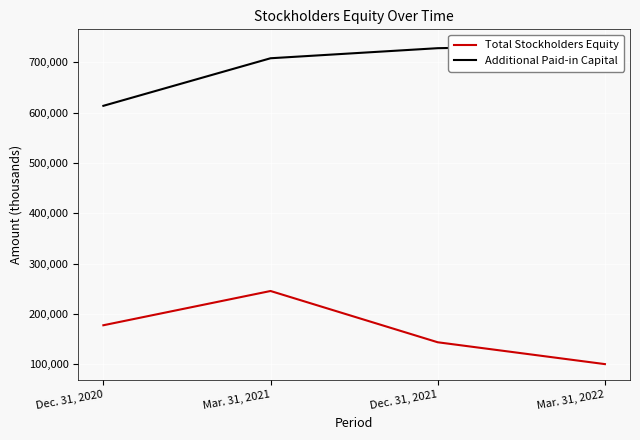

How many lines are shown in the chart?

2